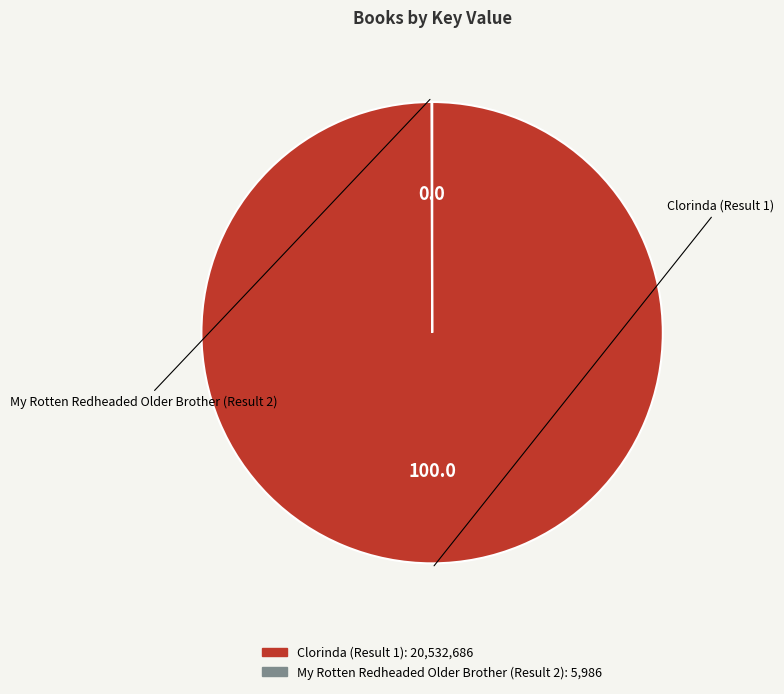

Does Clorinda (Result 1) represent more than half of the total?

Yes